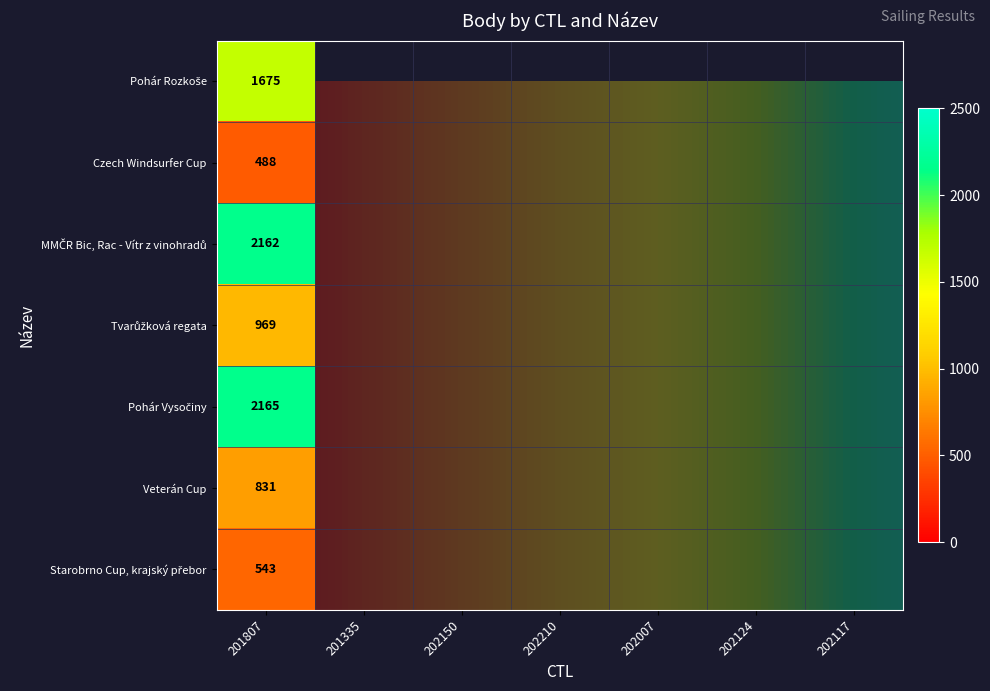

Which category has the lowest value across all series?

201807